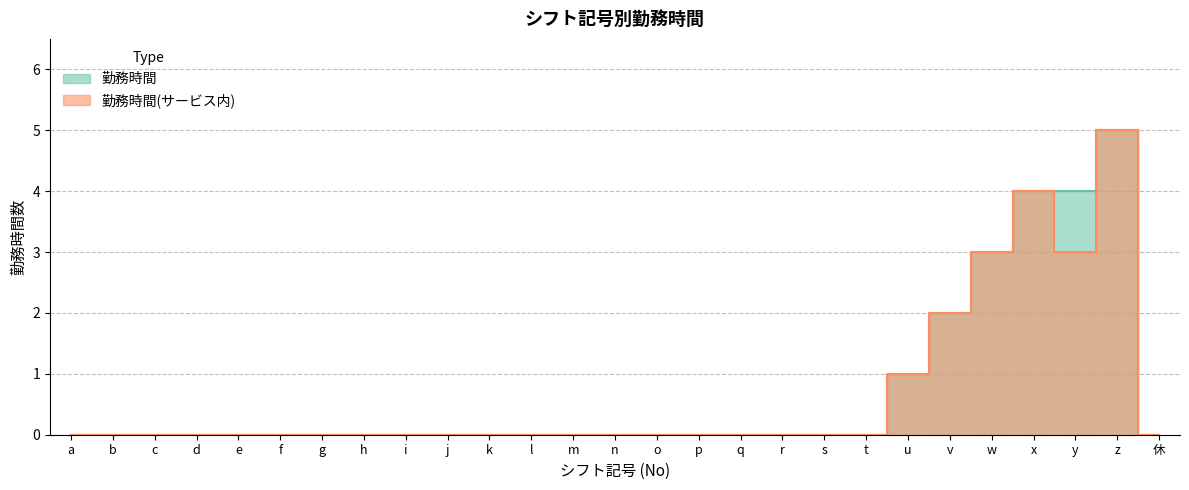

List the labels in order of 勤務時間(サービス内) value, largest first.

z, x, w, y, v, u, a, b, c, d, e, f, g, h, i, j, k, l, m, n, o, p, q, r, s, t, 休